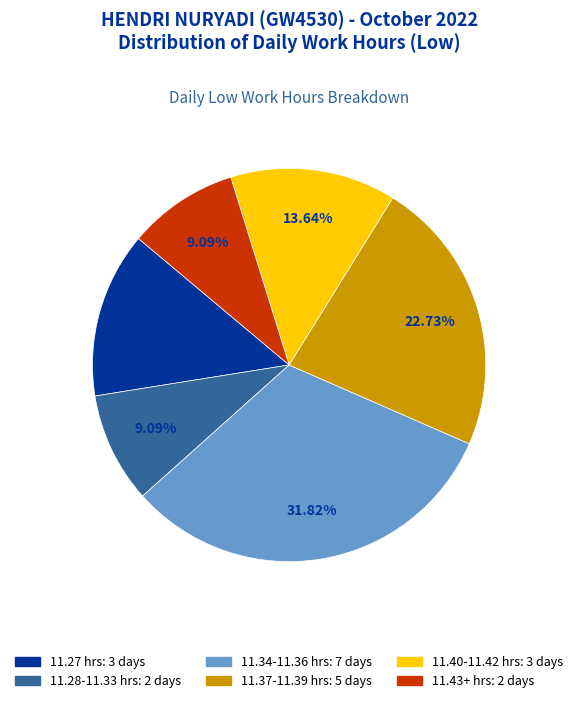

Is there a majority slice in this chart?

No